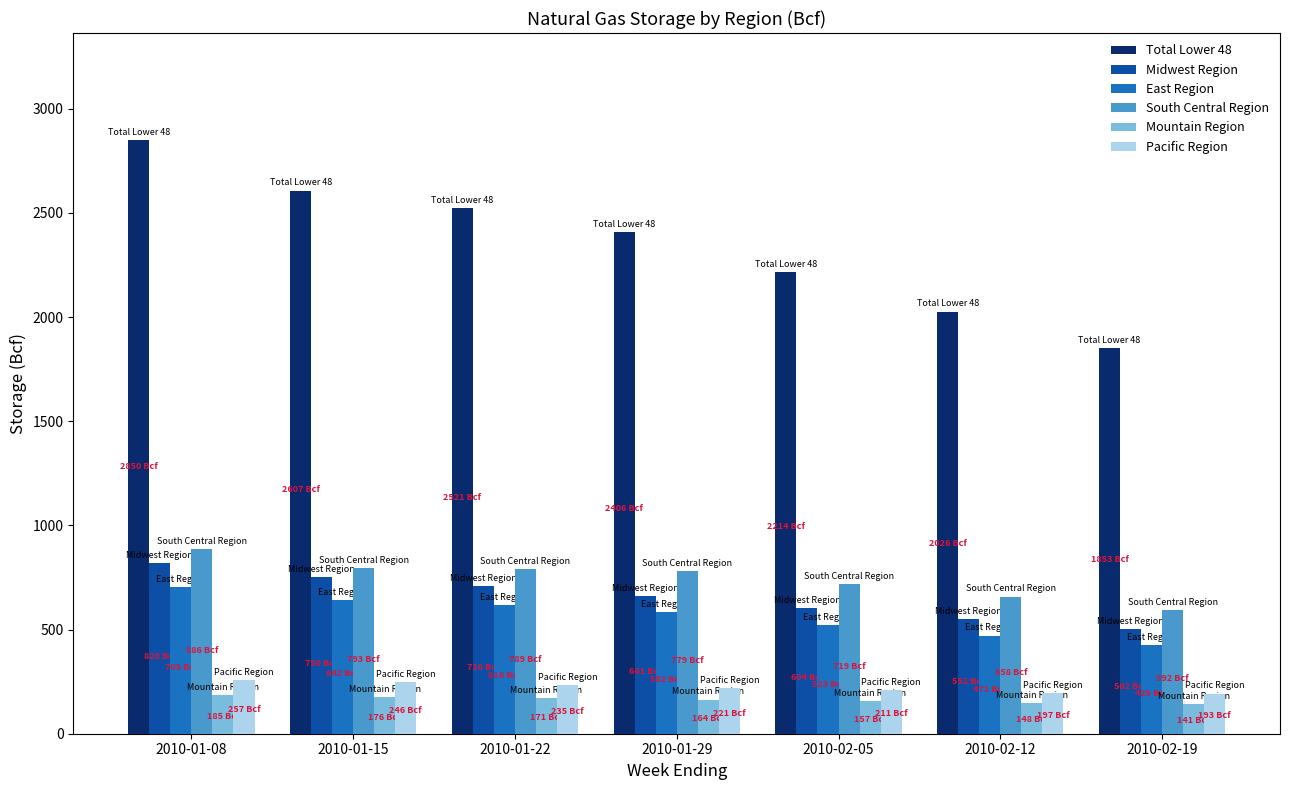

What is the sum of all Total Lower 48 values?

16477